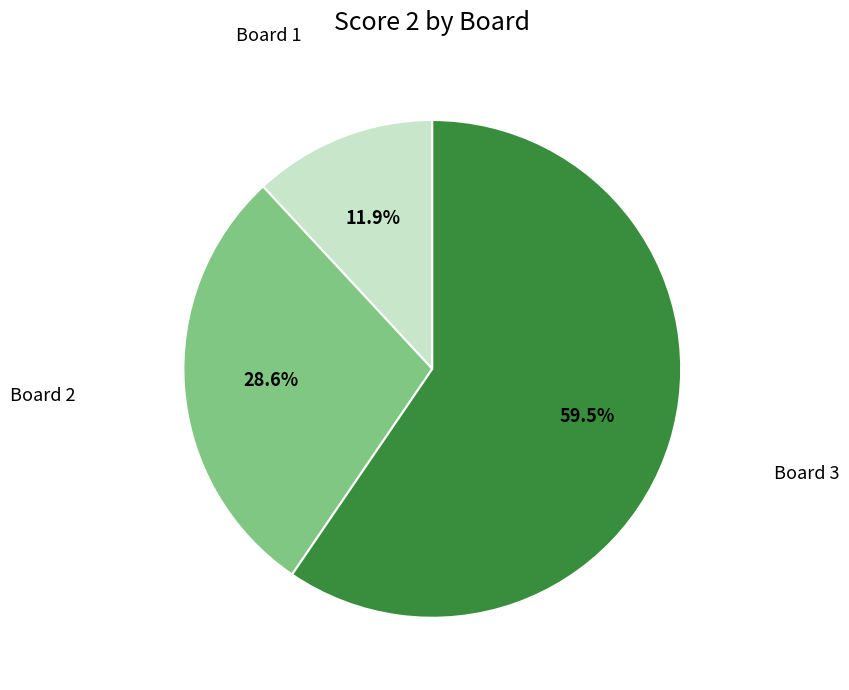

Is there a majority slice in this chart?

Yes